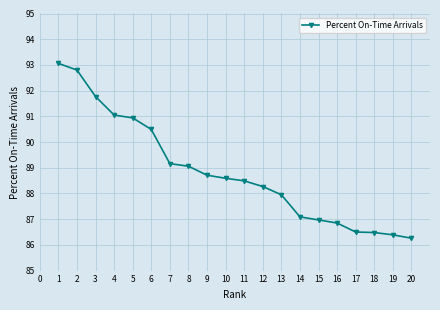

The chart shows a value of 87.1 at 14. True or false?

True